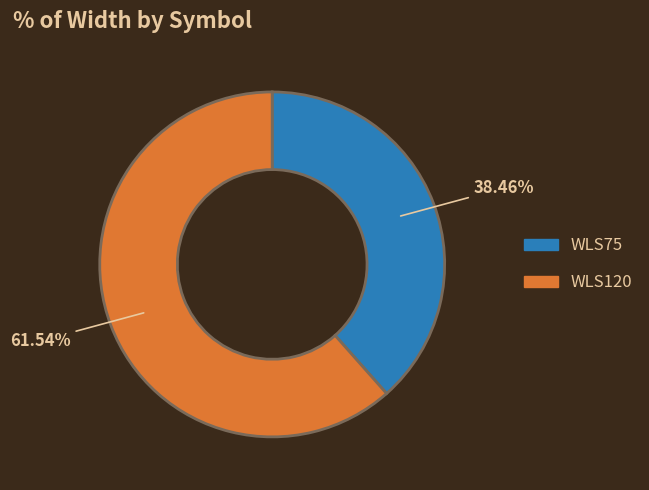

Does WLS120 represent more than half of the total?

Yes